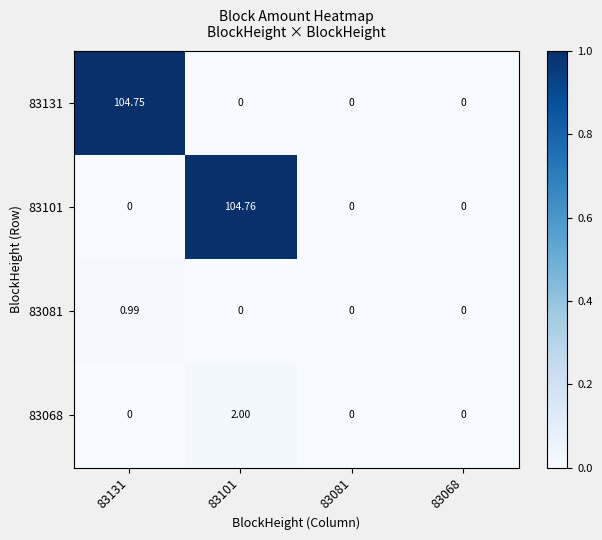

Rank the series at 83131 from highest to lowest value.

83131, 83081, 83101, 83068